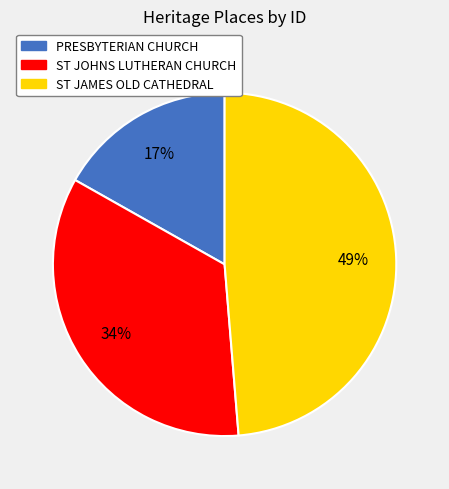

Combined, do ST JAMES OLD CATHEDRAL and ST JOHNS LUTHERAN CHURCH account for over 50%?

Yes